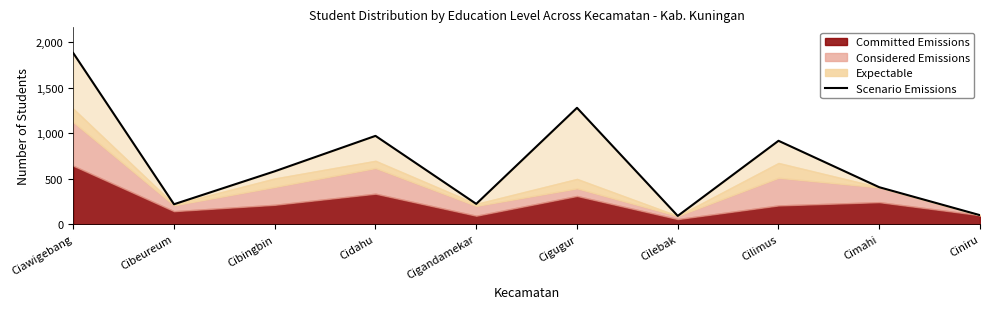

At which category does the chart reach its minimum across all series?

Cilebak